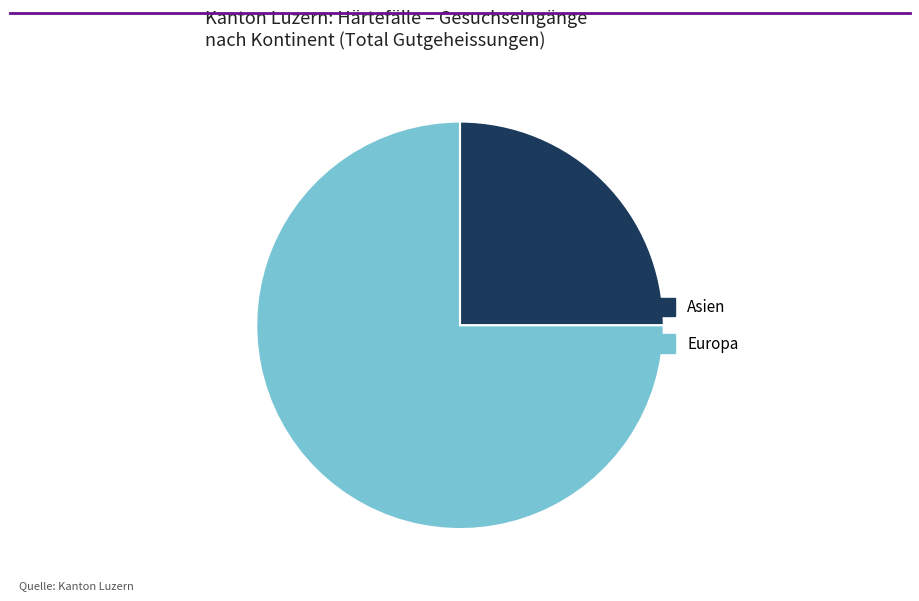

Combined, do Asien and Europa account for over 50%?

Yes